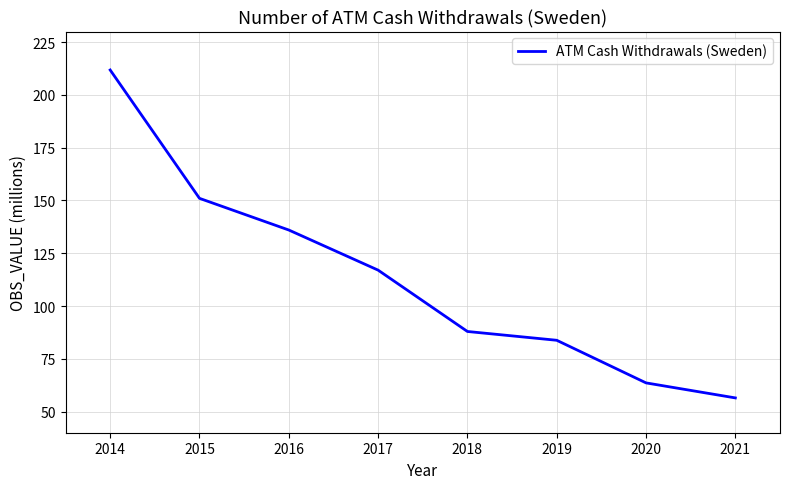

Which category has the lowest value across all series?

2021